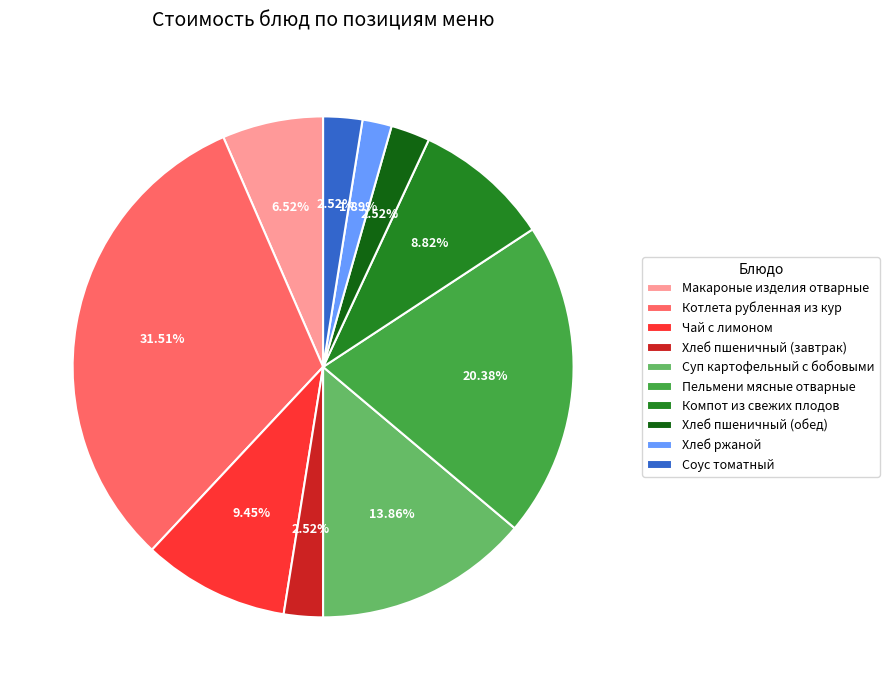

How many segments does this pie chart have?

10